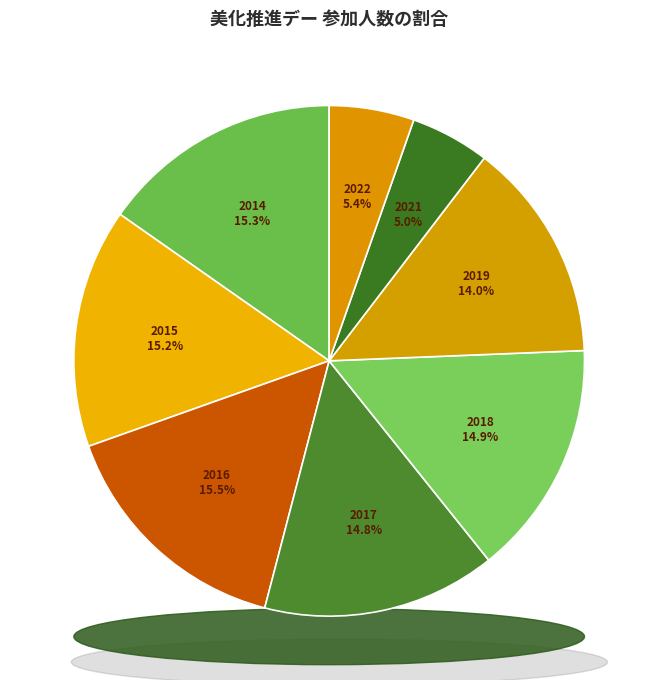

Rank the categories by value from highest to lowest.

2016, 2014, 2015, 2018, 2017, 2019, 2022, 2021